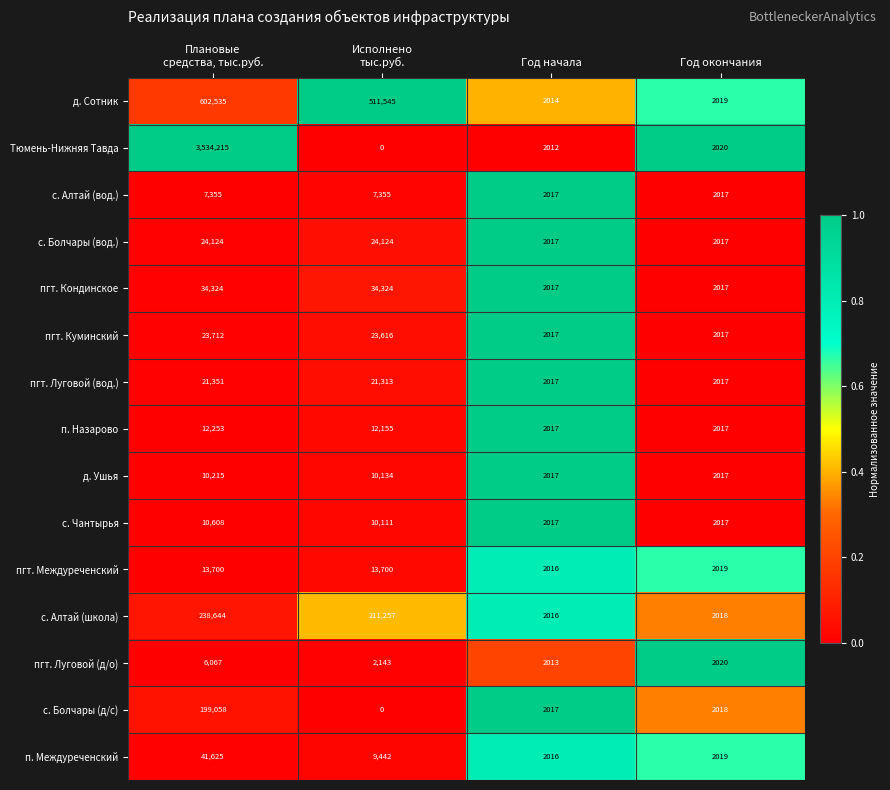

What is the difference between the second highest and second lowest values in the с. Алтай (школа) series?

209239